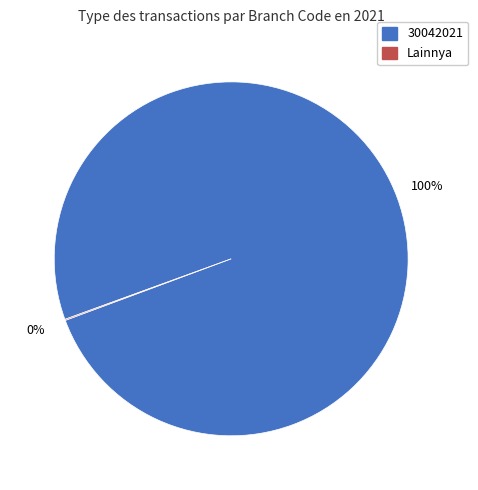

To the nearest percent, what is the average slice percentage?

50%